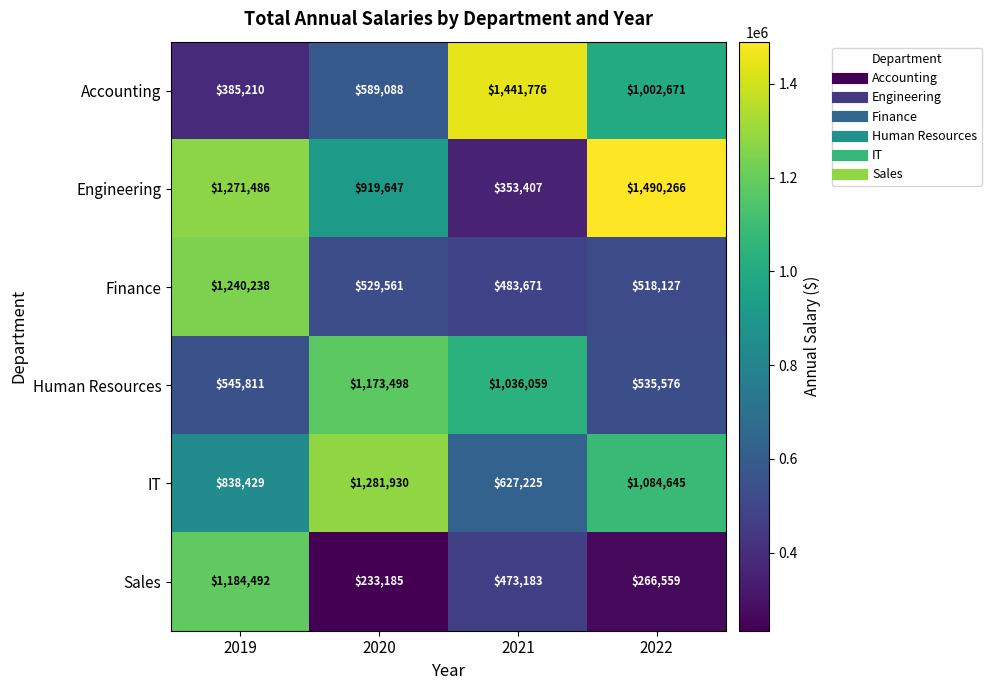

Between 2019 and 2022, which series saw the biggest shift?

Sales